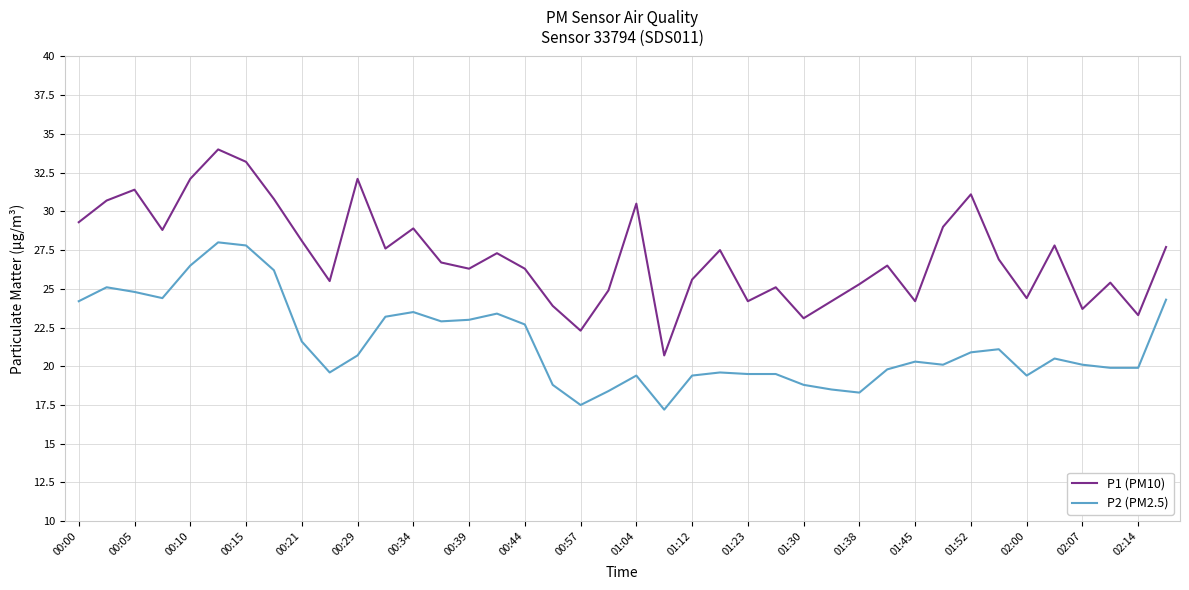

True or false: P1 (PM10) and P2 (PM2.5) intersect in this chart.

False